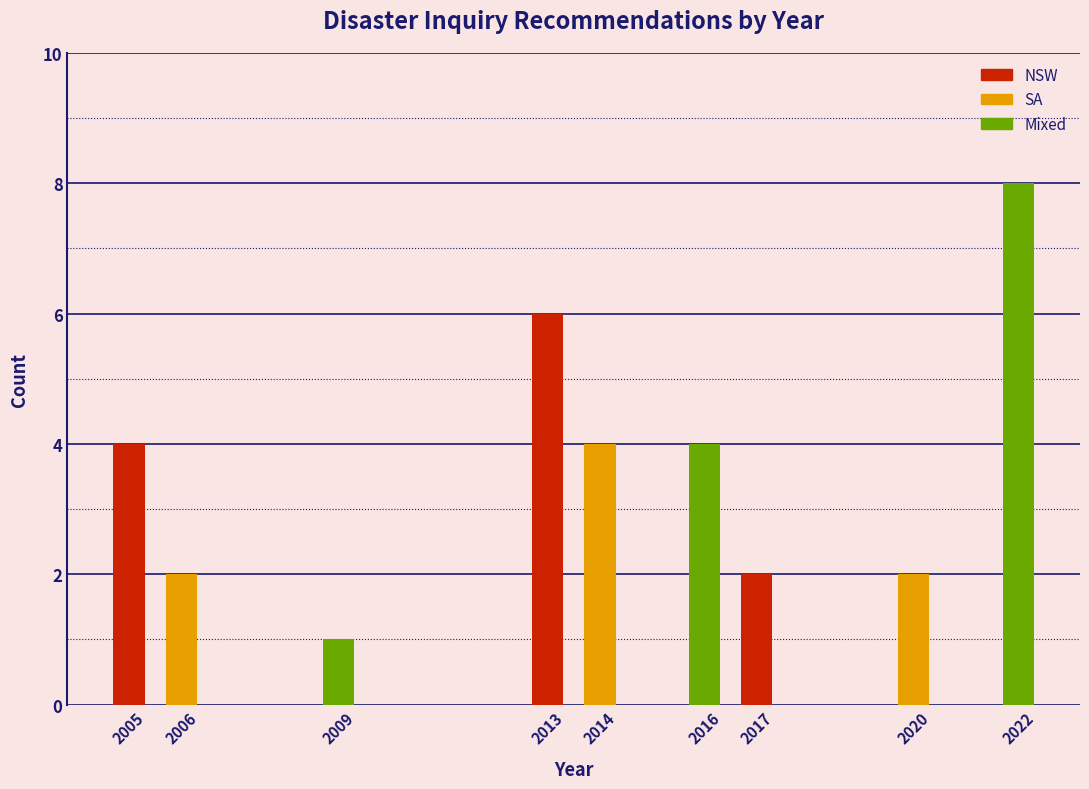

Reading left to right, transcribe all the data shown in this chart.

4	2	1	6	4	4	2	2	8